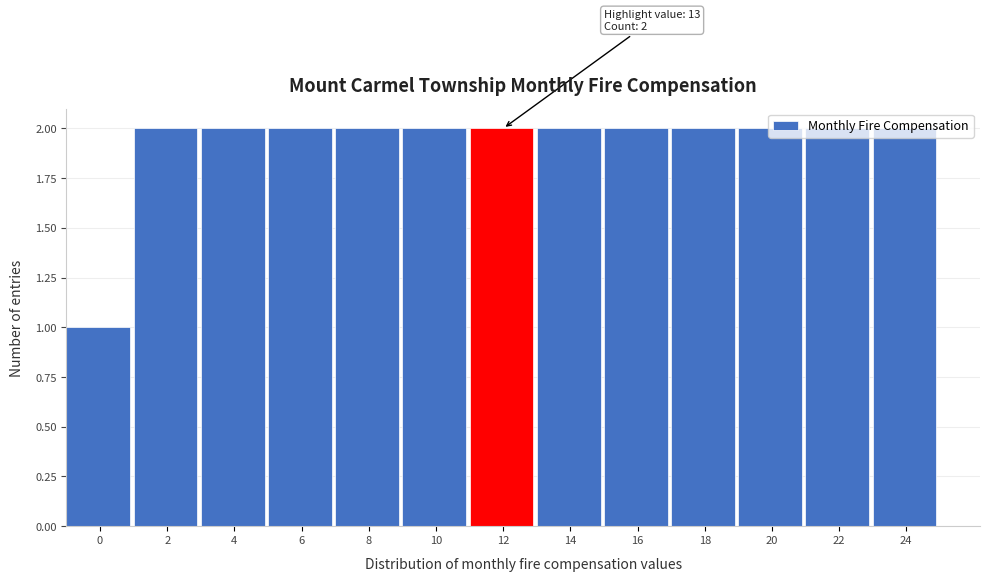

Is it true that the value at 2 is 2?

True